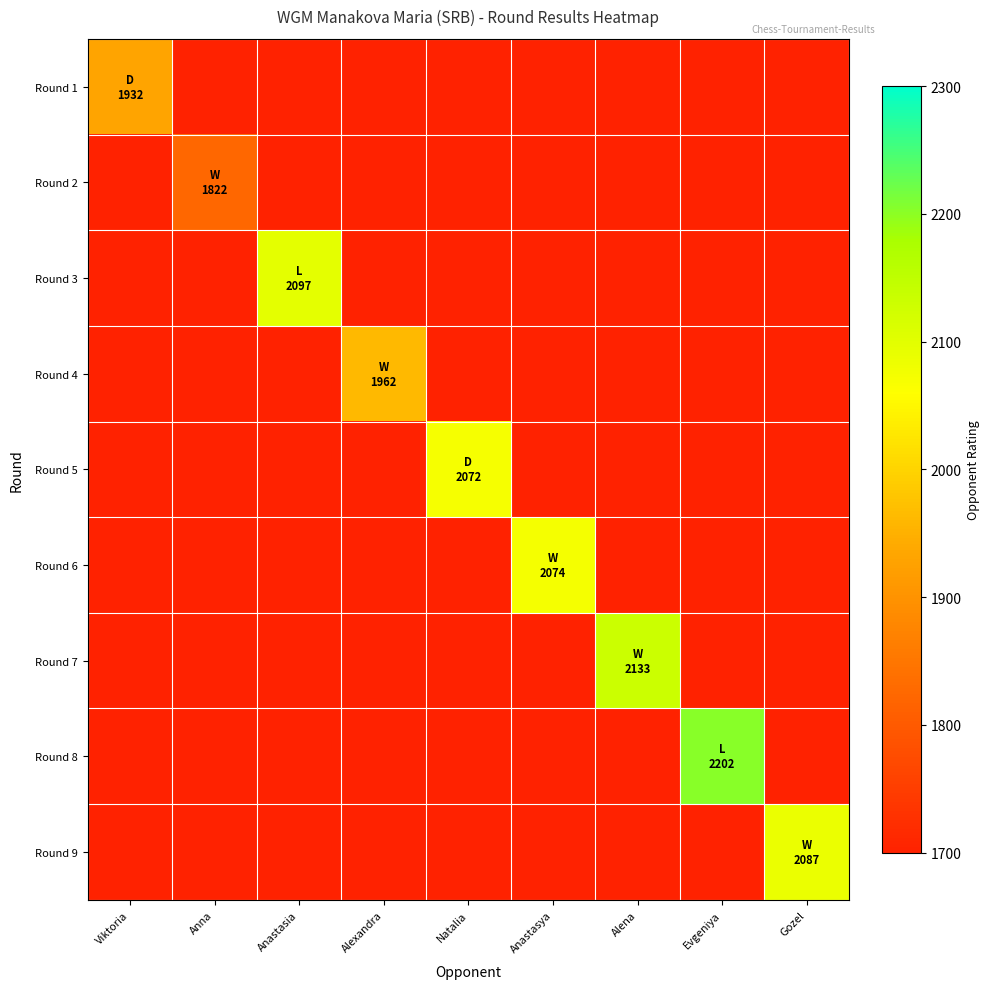

Between Viktoria and Natalia, which series saw the biggest shift?

Round 5